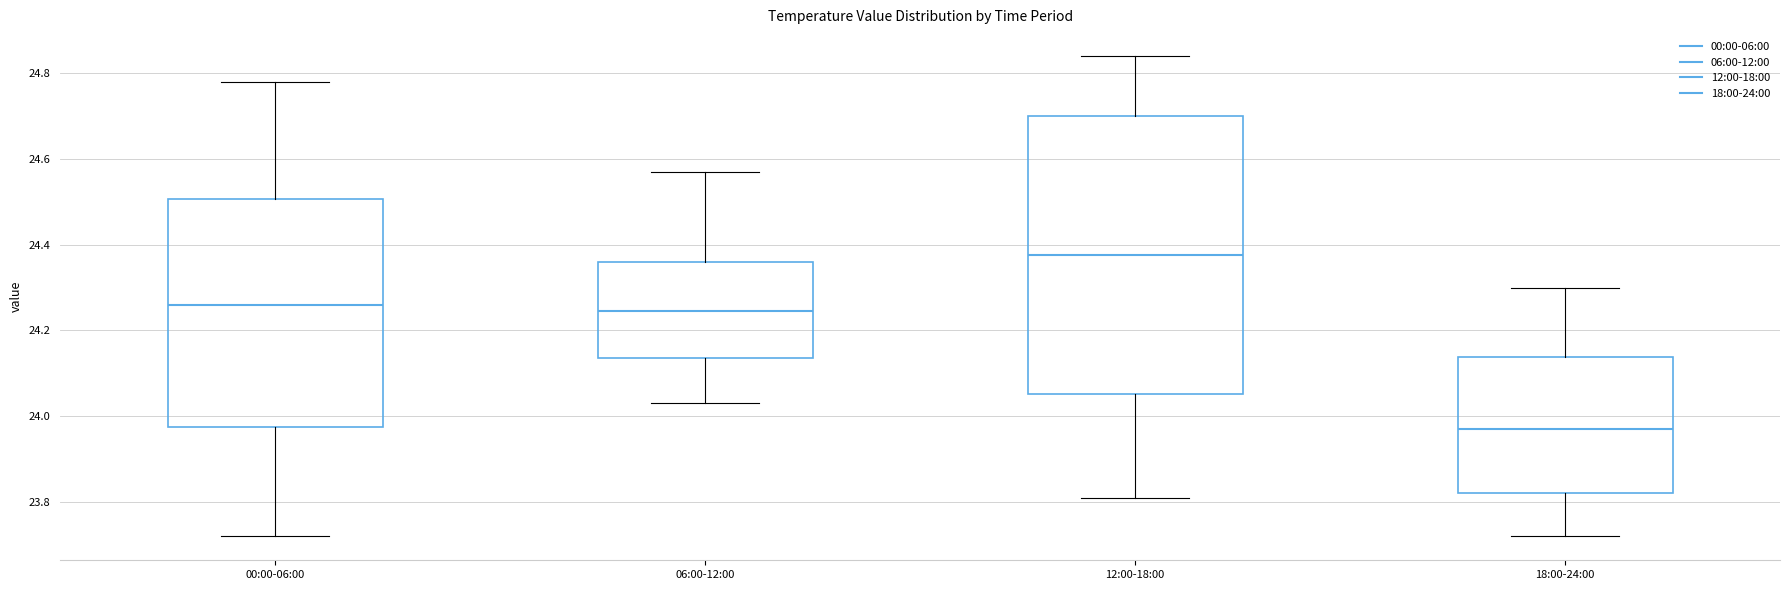

Which box has the lowest median line?

18:00-24:00